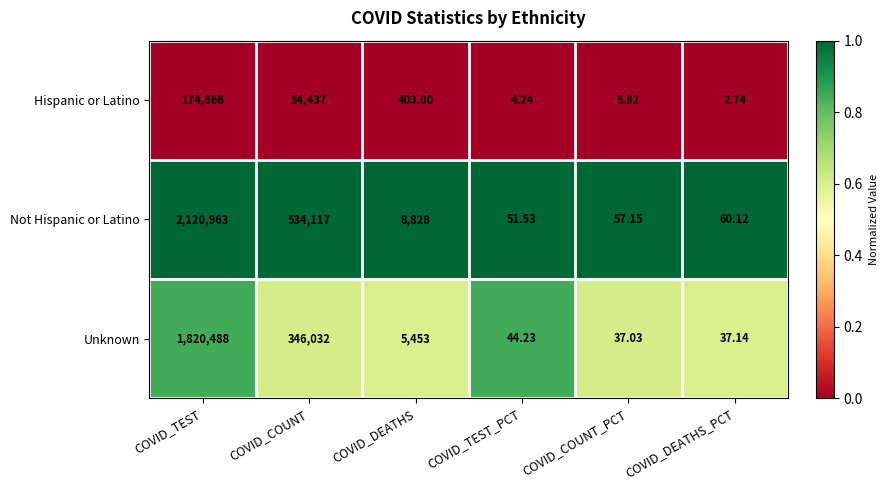

Between COVID_TEST_PCT and COVID_COUNT_PCT, which series saw the biggest shift?

Unknown